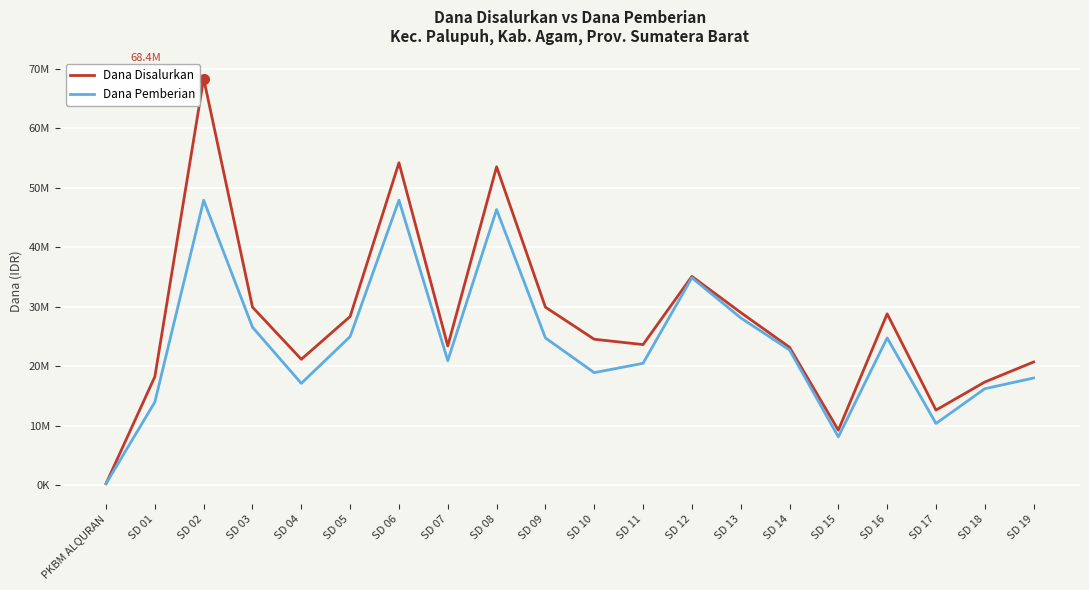

Does the chart have visible grid lines?

Yes